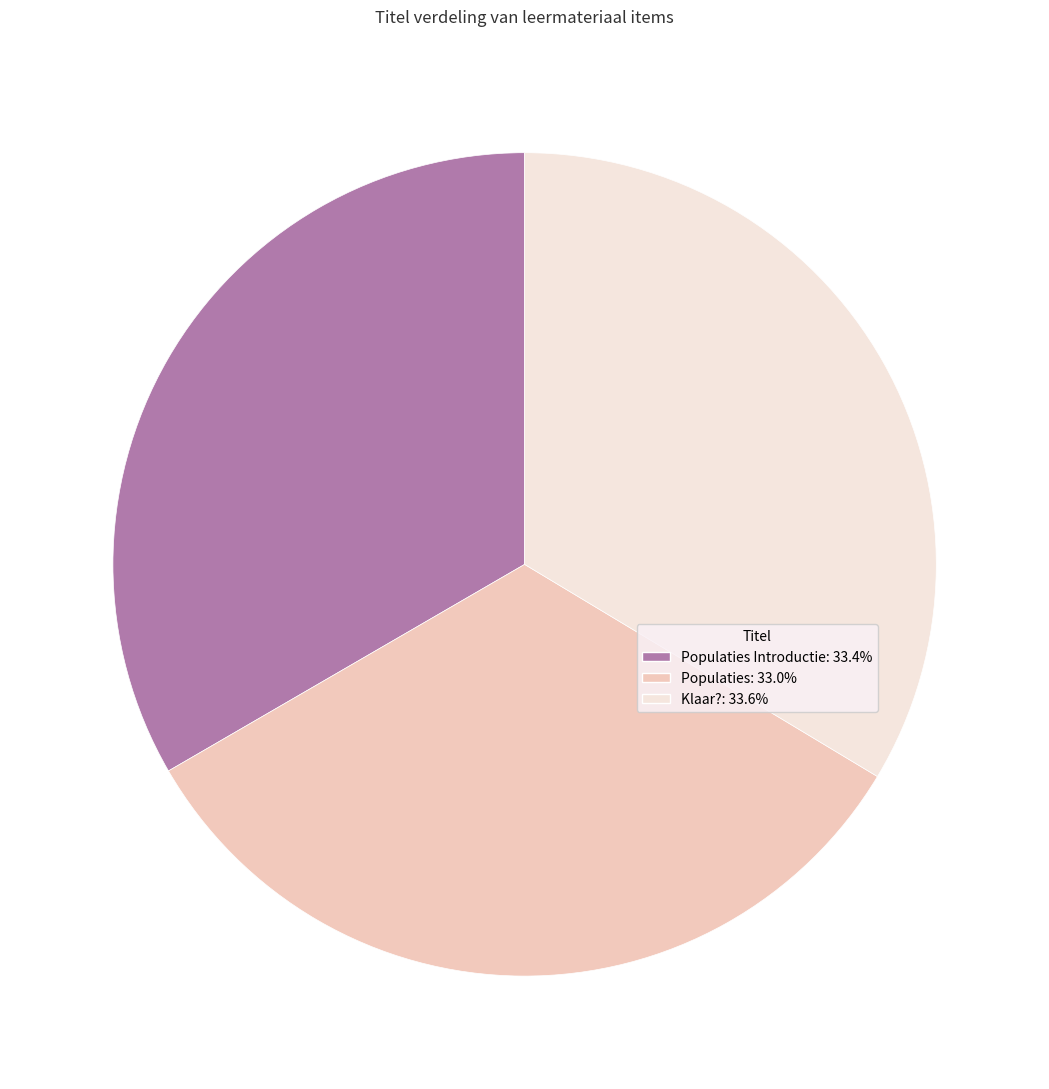

Is there a majority slice in this chart?

No